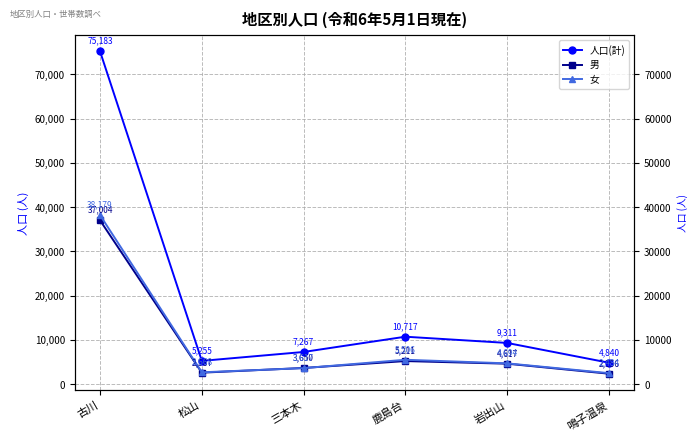

Rank the series at 古川 from highest to lowest value.

人口(計), 女, 男